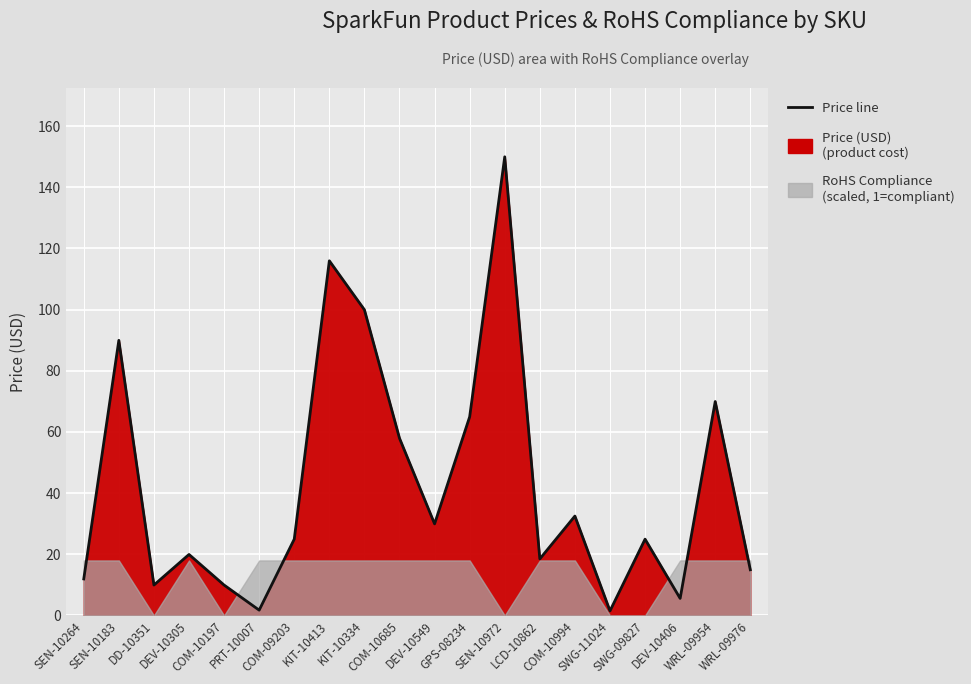

What position from the right is SEN-10972?

8